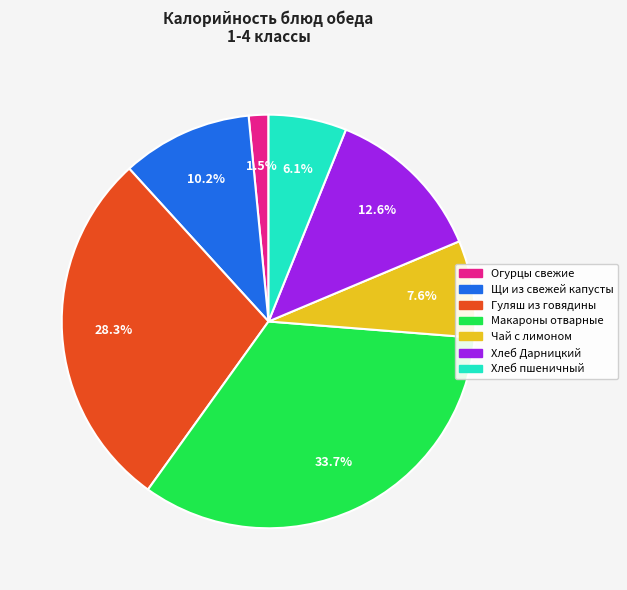

Does Хлеб Дарницкий account for over 50% of the chart?

No